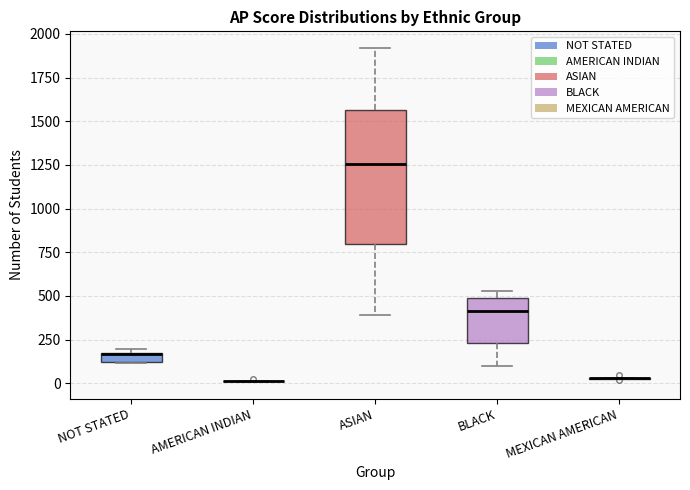

Where does the lower whisker of the box for BLACK end on the y-axis? The values are not printed on the chart, so give them approximately, as read against the axis.

100